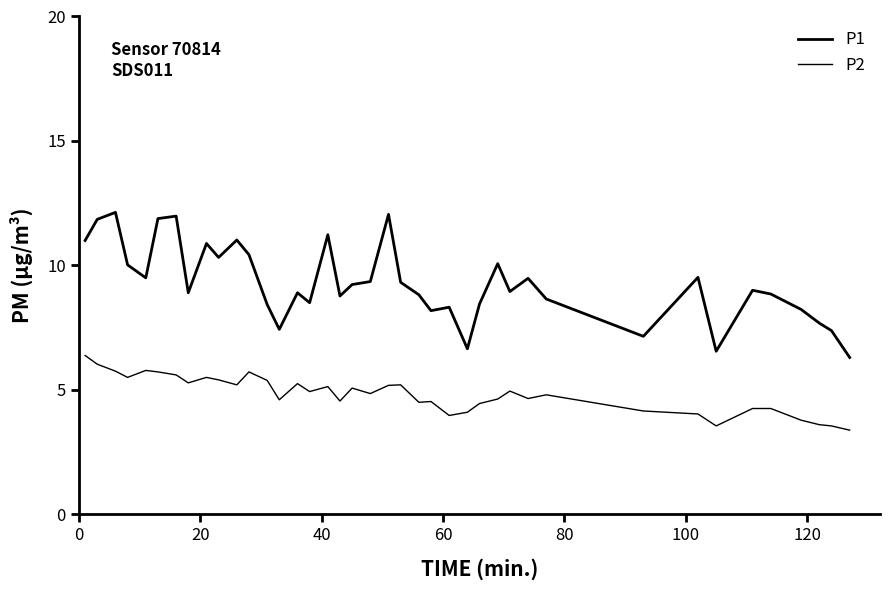

Does the chart display data point markers on the line(s)?

No